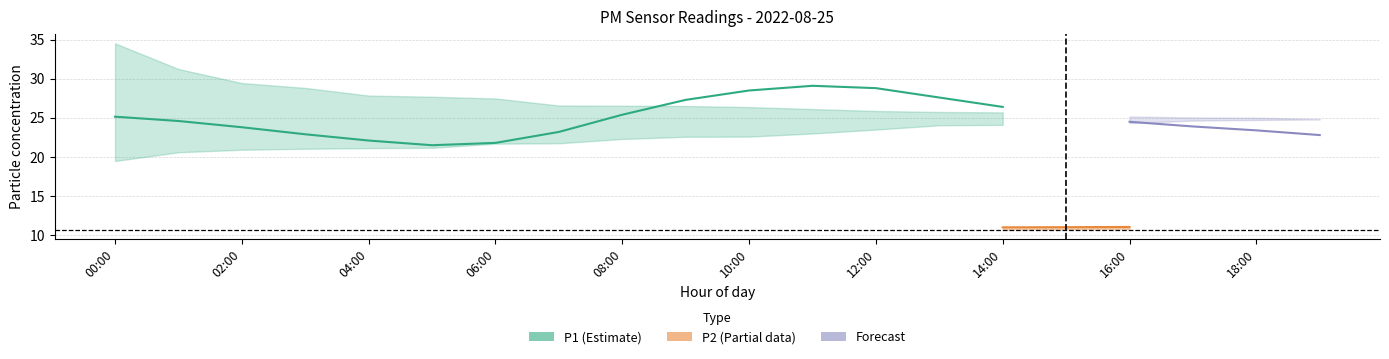

Does the chart display data point markers on the line(s)?

No